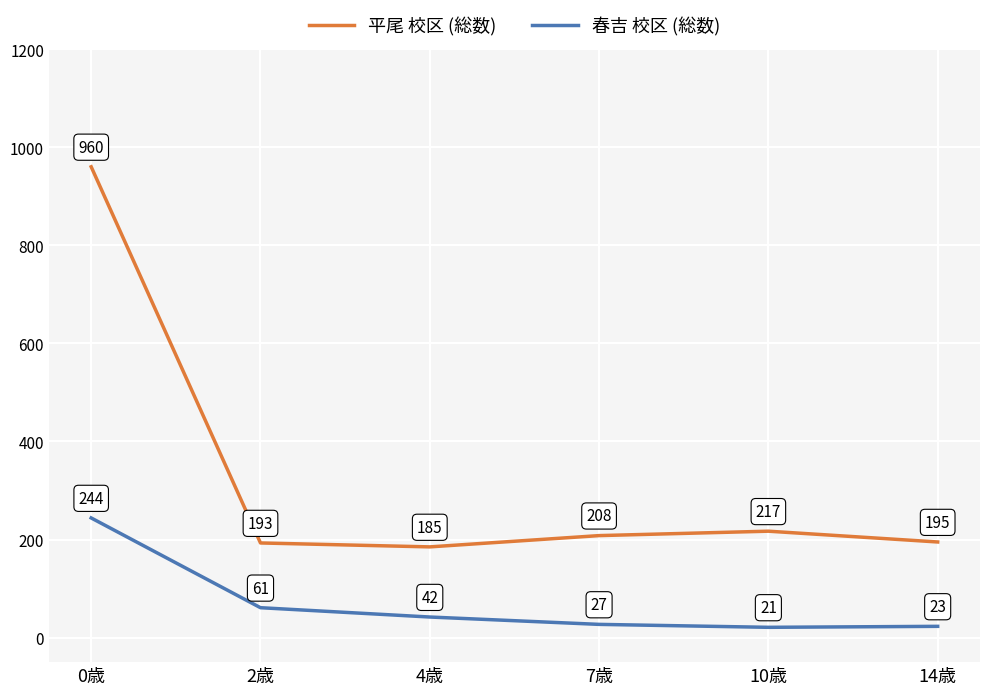

Rank the series at 4歳 from lowest to highest value.

春吉 校区 (総数), 平尾 校区 (総数)